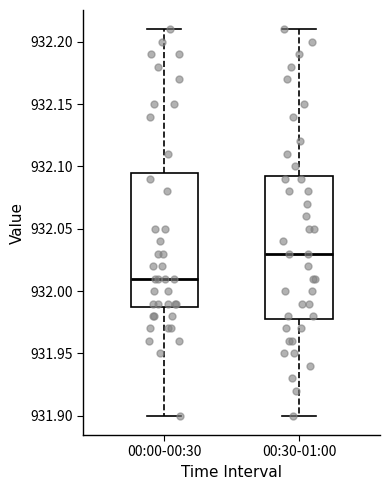

Reading left to right, transcribe this box plot: for each box, give where its median line is, the range the box spans, and where its two whiskers end, as read against the y-axis. The values are not printed on the chart, so give them approximately, as read against the axis.

00:00-00:30: median 932.010, box 931.990 to 932.095, whiskers 931.900 to 932.210
00:30-01:00: median 932.030, box 931.980 to 932.095, whiskers 931.900 to 932.210